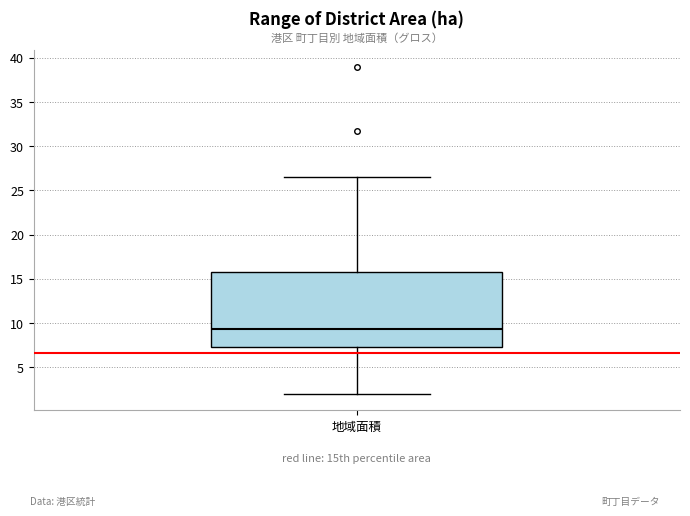

Read this box plot against the y-axis: the position of the median line, the range covered by the box, and the ends of both whiskers. The values are not printed on the chart, so give them approximately, as read against the axis.

median 9.5, box 7.5 to 16.0, whiskers 2.0 to 26.5